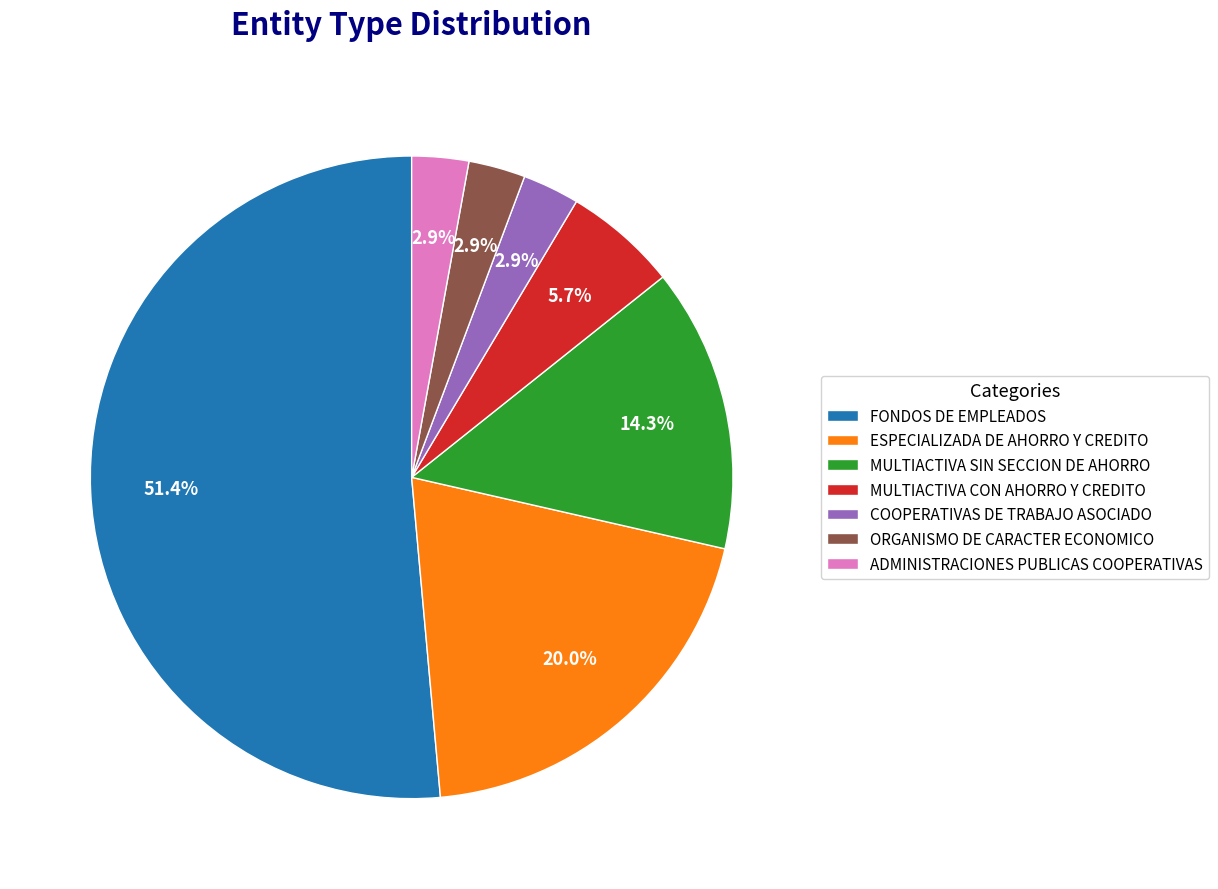

How many segments does this pie chart have?

7